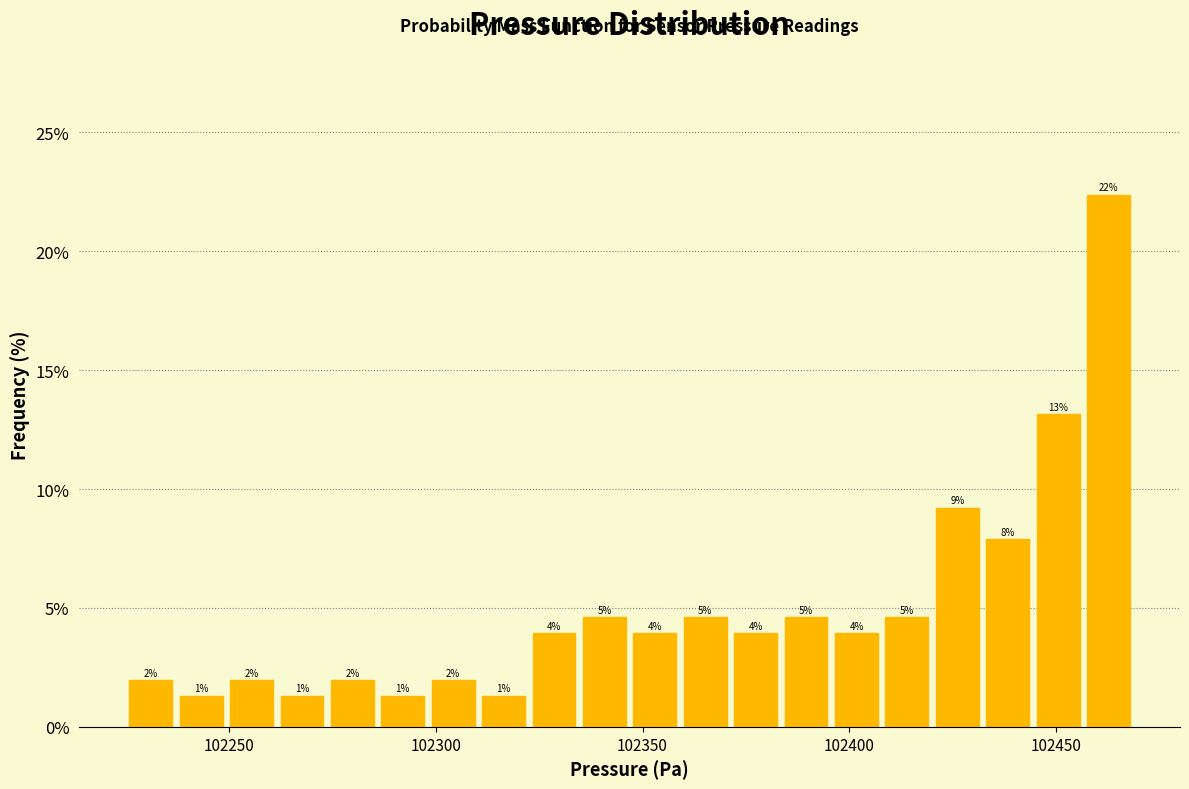

Read against the x-axis, roughly where is the centre of the tallest bar?

102465